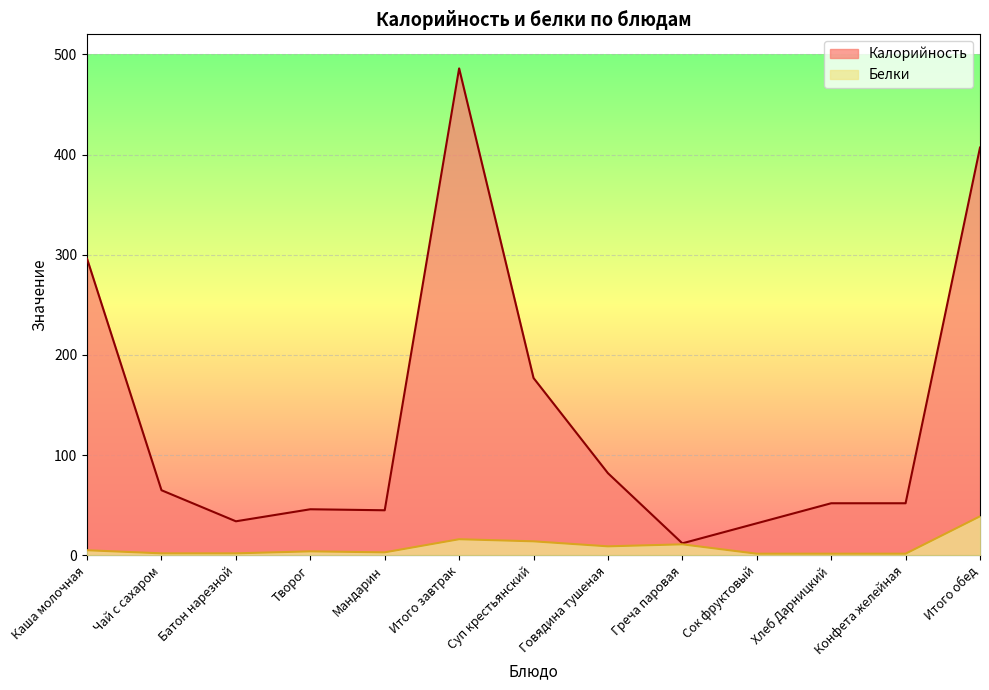

At which label does Белки first exceed 4?

Каша молочная